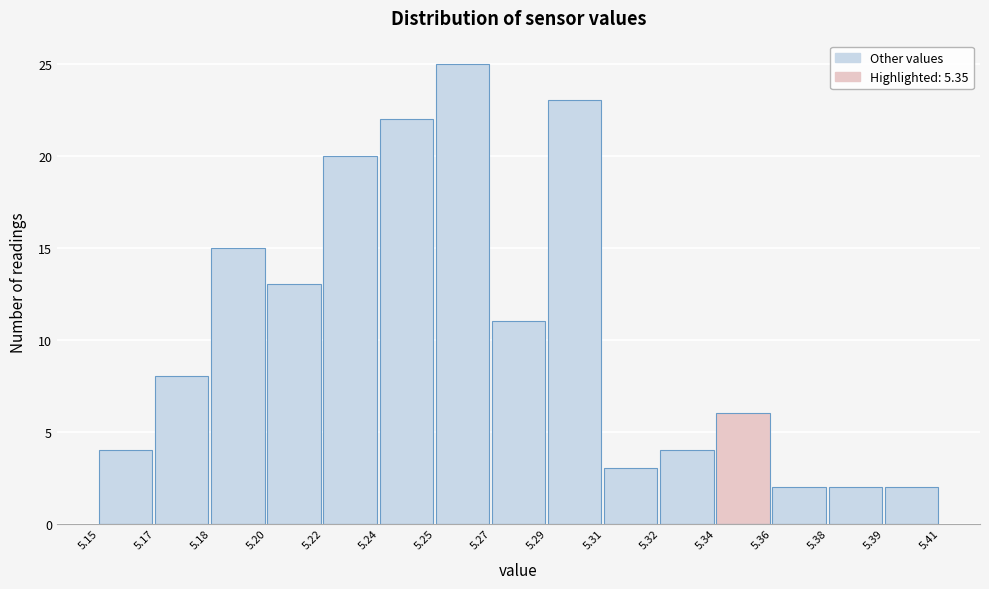

Reading left to right, transcribe all the data shown in this chart.

4	8	15	13	20	22	25	11	23	3	4	6	2	2	2